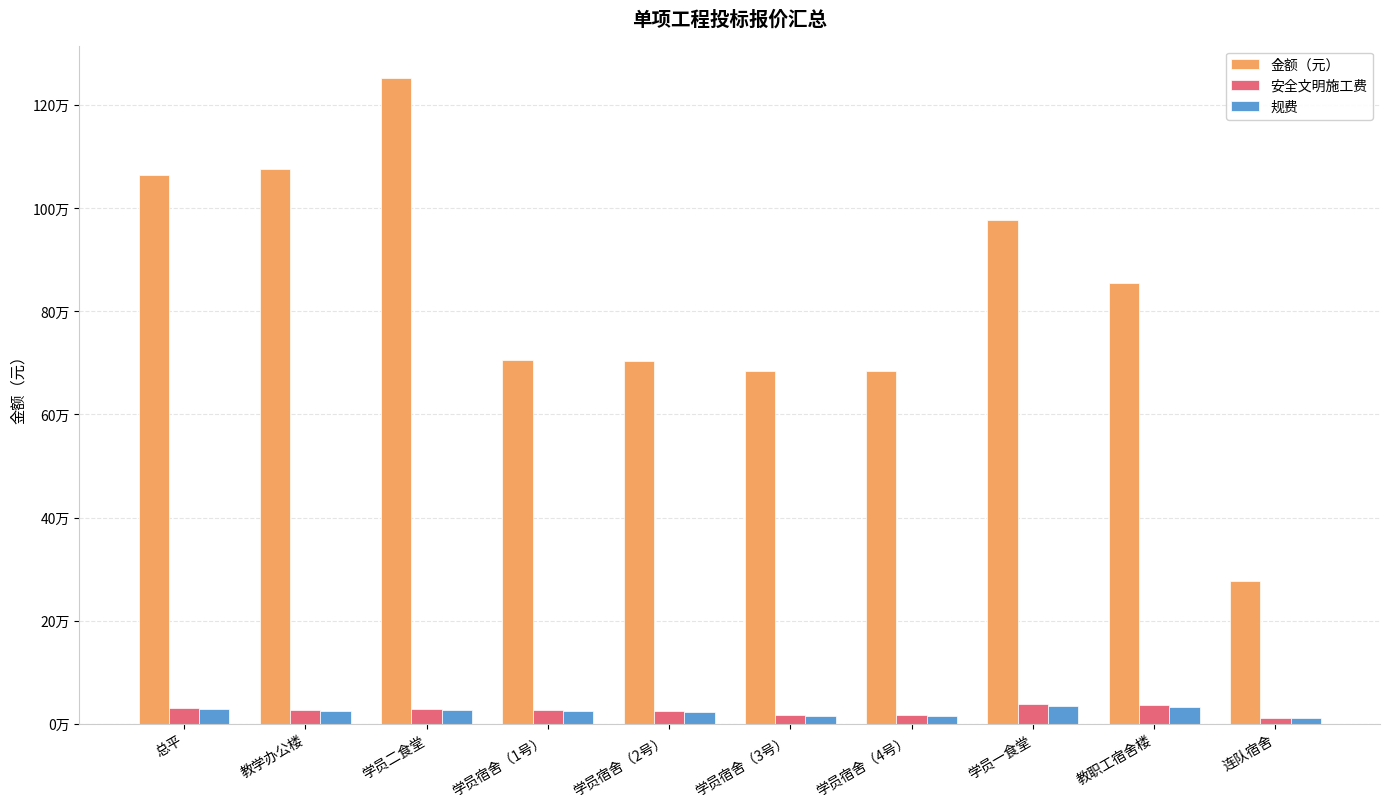

What is the label of the 4th bar from the left?

学员宿舍（1号）